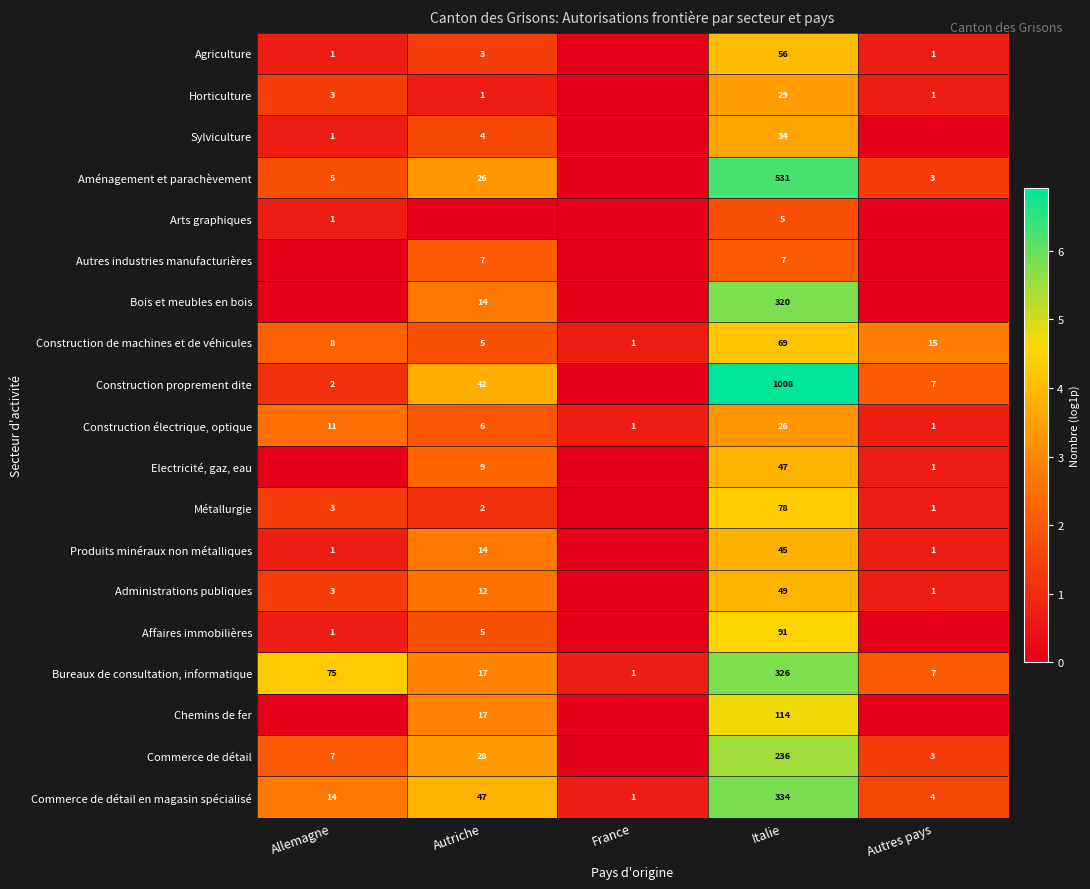

Is the value of Affaires immobilières at Autriche greater than the value of Autres industries manufacturières at Italie?

No